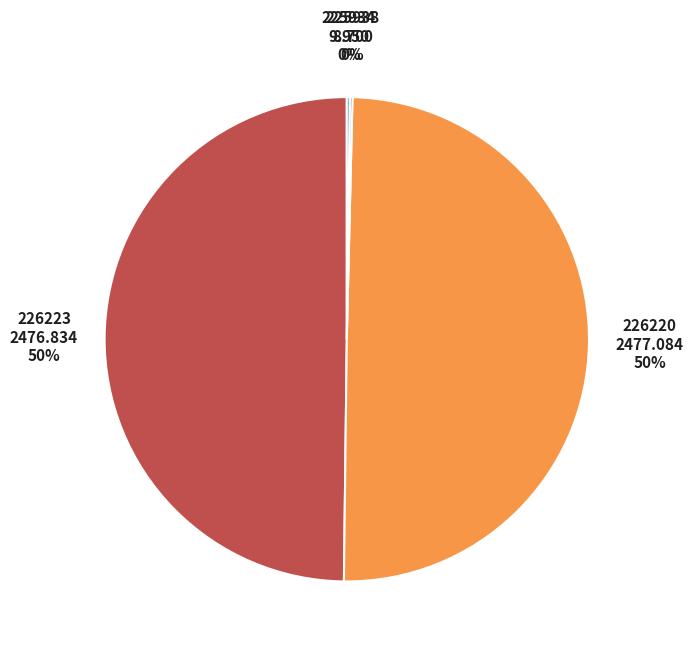

To the nearest percent, what is the average slice percentage?

25%